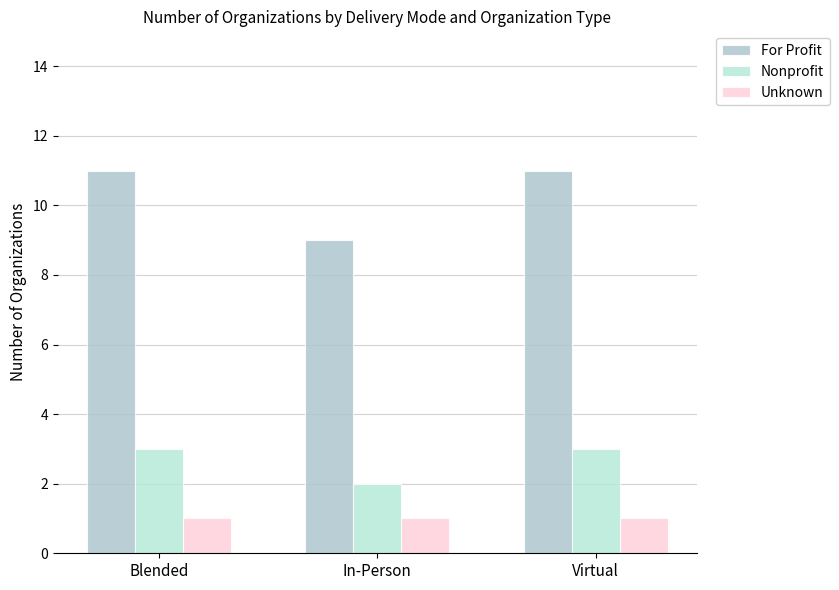

What is the lowest value of the For Profit series?

9